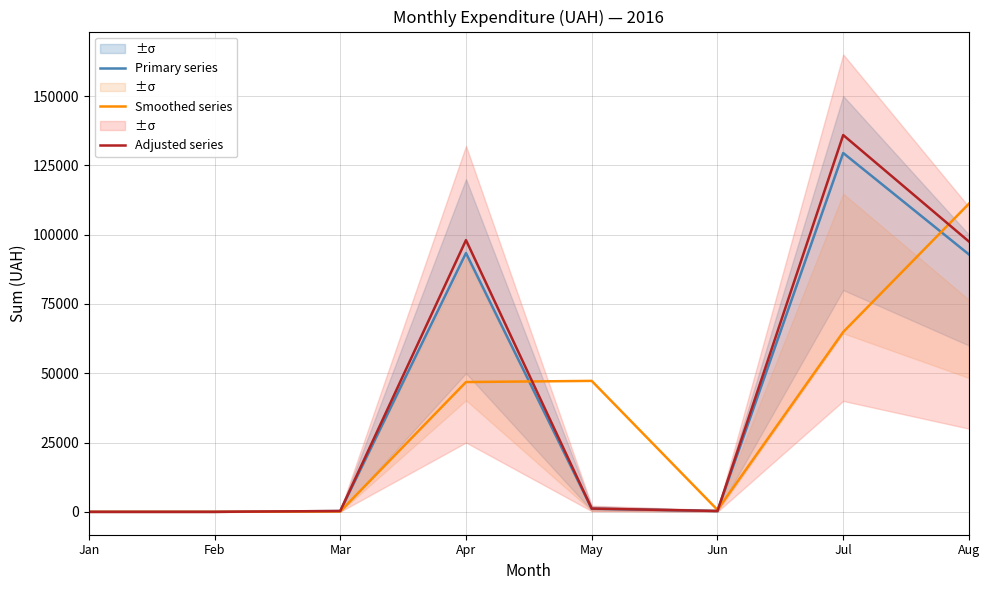

At which label is Adjusted series closest to 67956?

Aug